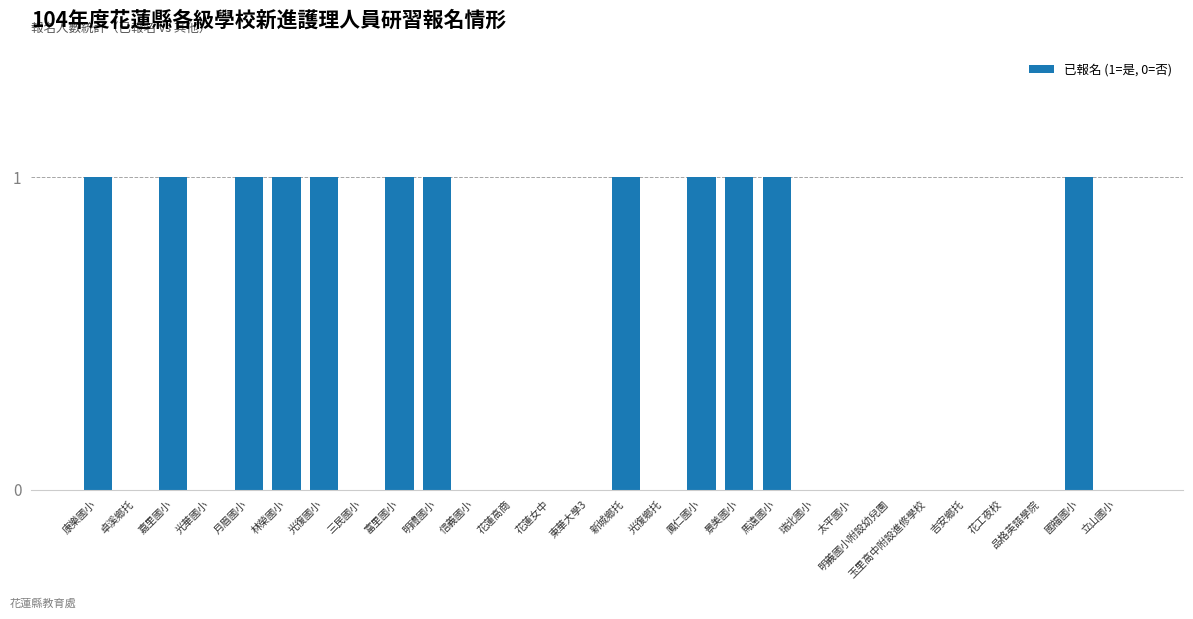

What is the approximate value at 景美國小?

1